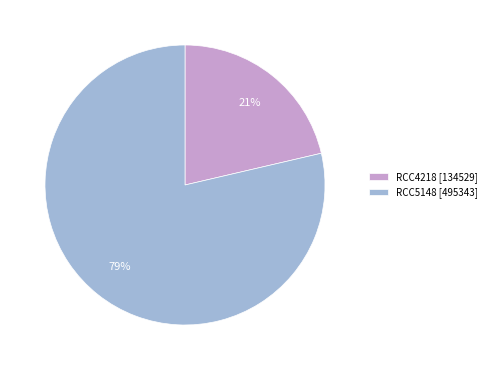

Which category has the smallest portion of the pie?

RCC4218